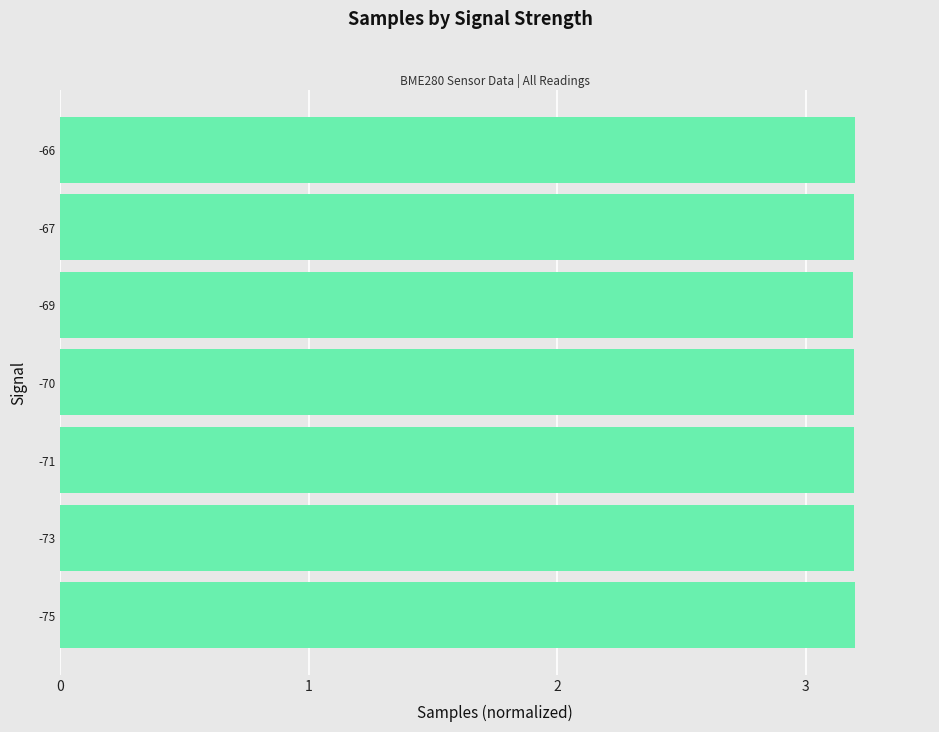

Is it true that the value at -66 is 3.2?

True